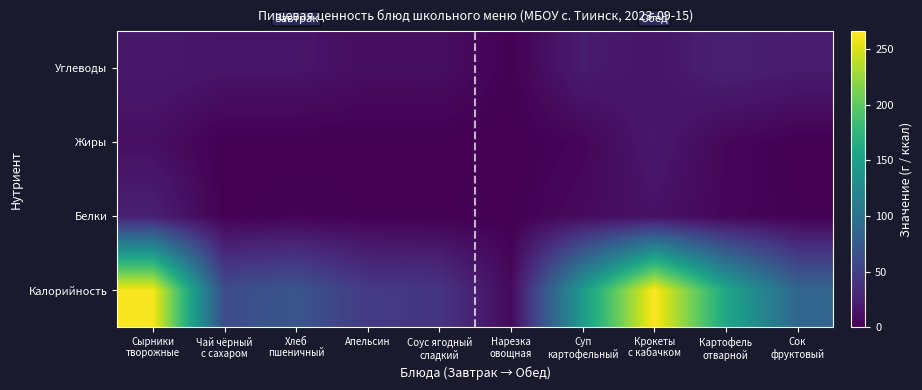

Rank the series by their maximum value, from lowest to highest.

Жиры, Белки, Углеводы, Калорийность